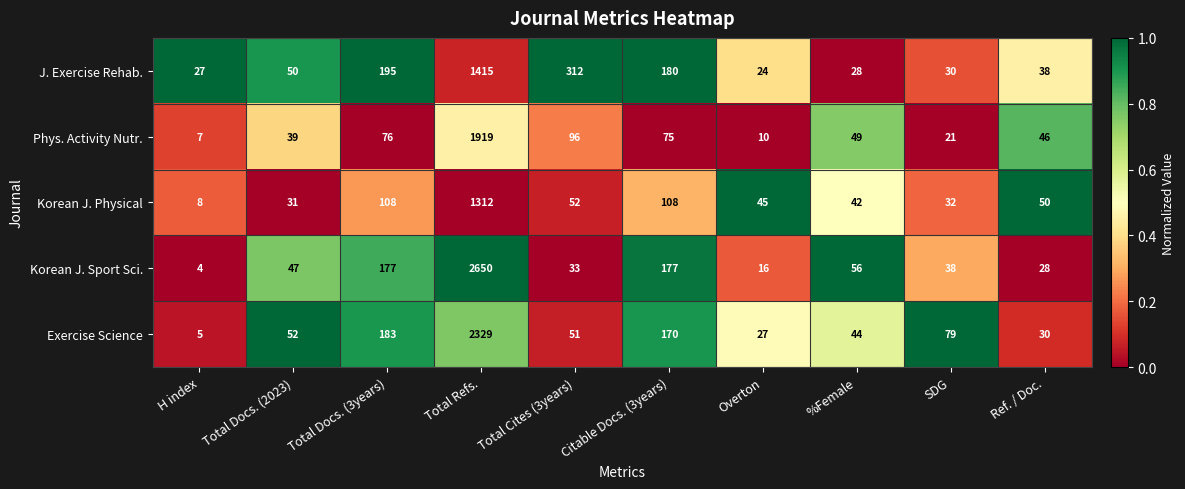

Is the value of Korean J. Sport Sci. at Total Refs. greater than the value of Korean J. Physical at Overton?

Yes